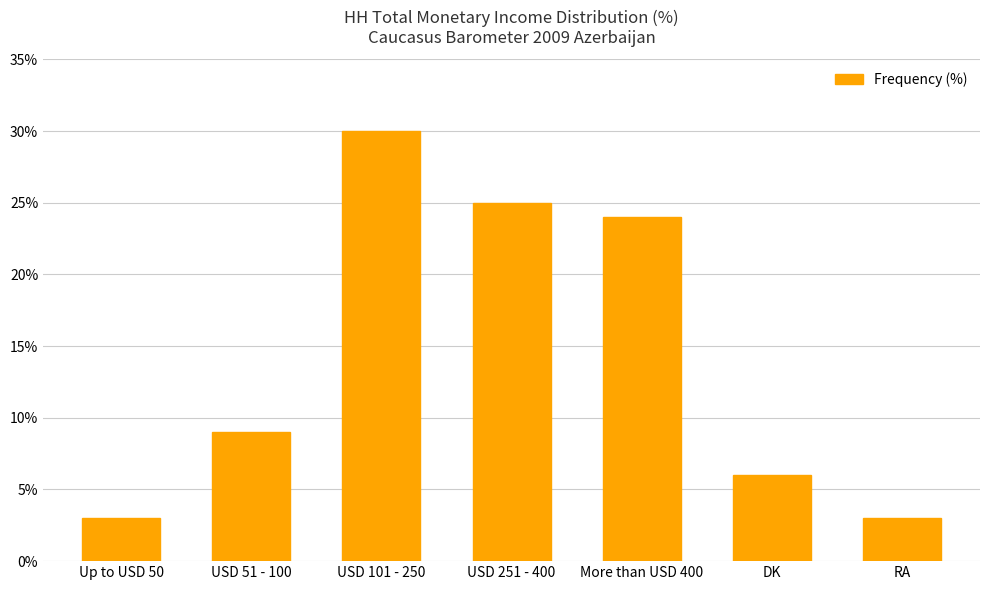

Reading left to right, list all the values displayed in this chart.

3	9	30	25	24	6	3